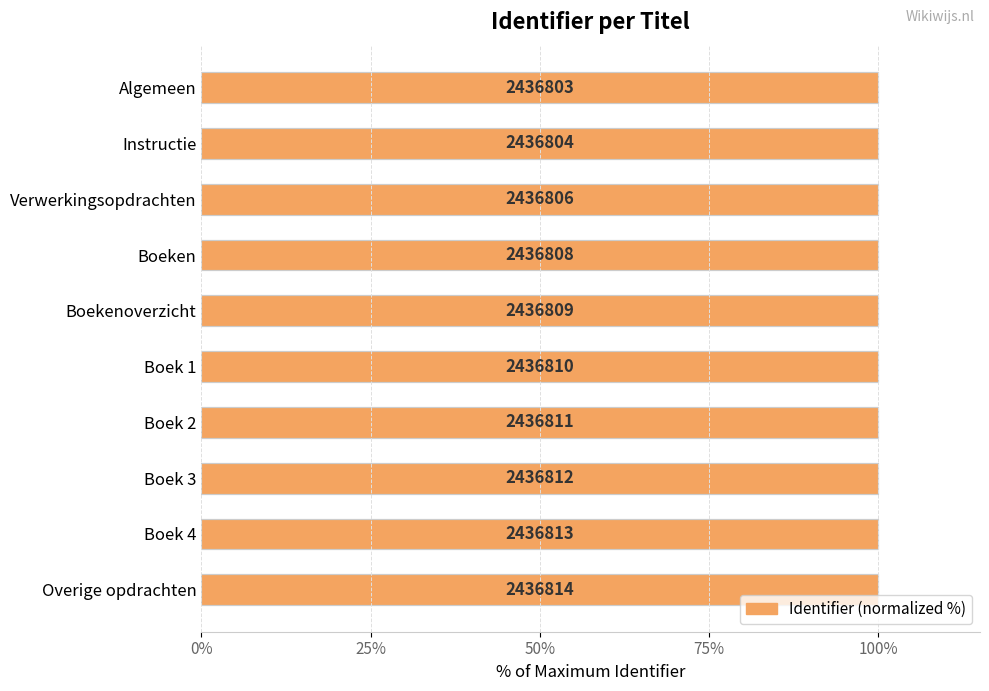

Does the chart contain any negative values?

No